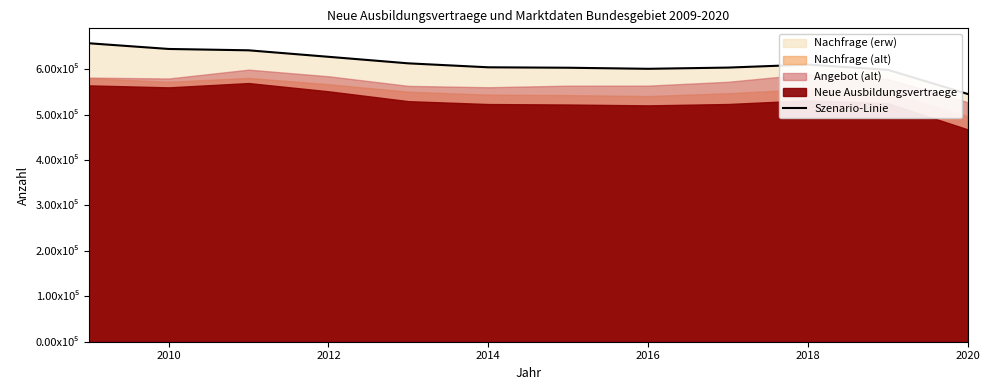

True or false: the data shows 997842 at 8.

False